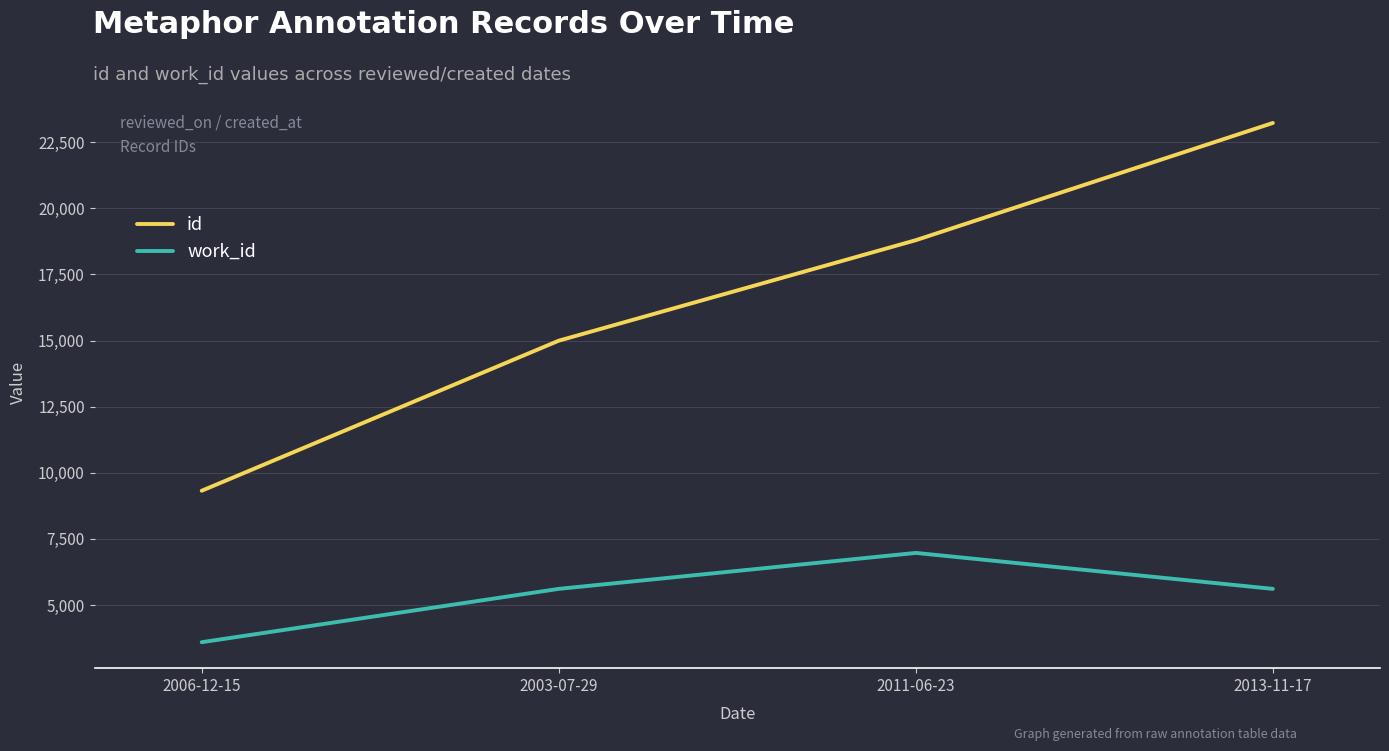

Which series changed the most between 2011-06-23 and 2013-11-17?

id